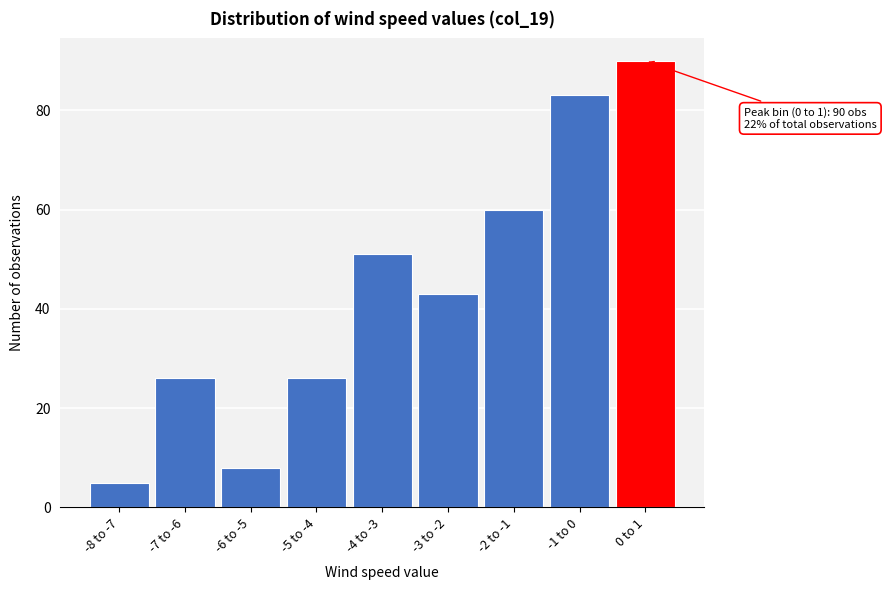

Reading left to right, what are all the values shown in this chart?

-8 to -7=5	-7 to -6=26	-6 to -5=8	-5 to -4=26	-4 to -3=51	-3 to -2=43	-2 to -1=60	-1 to 0=83	0 to 1=90